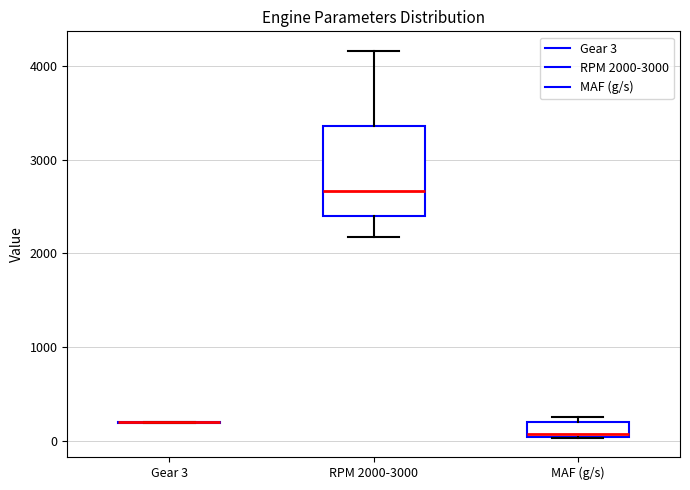

Which box is the tallest, from its lower edge to its upper edge?

RPM 2000-3000